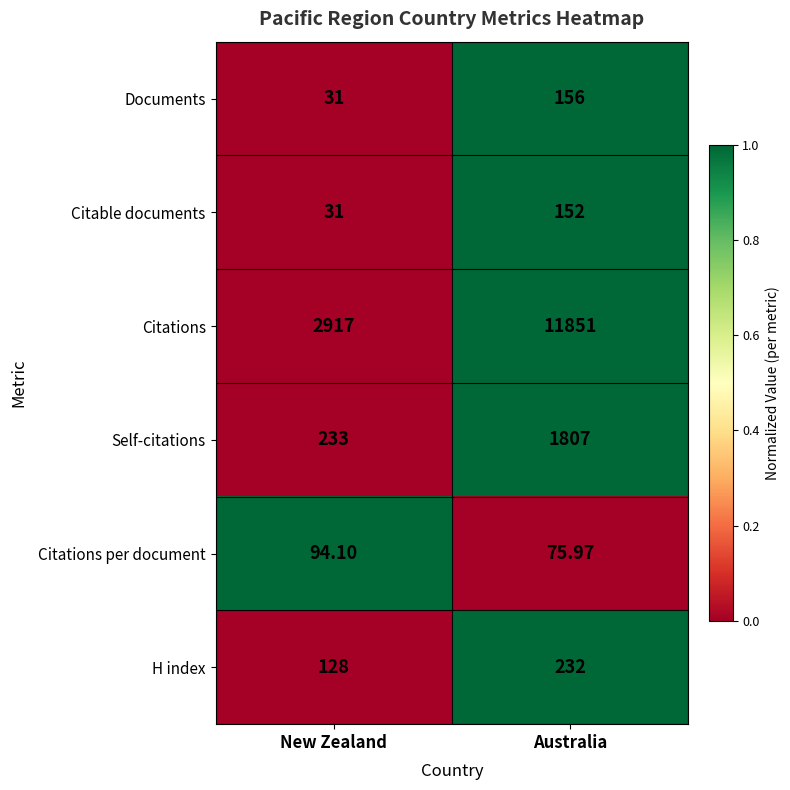

Is the value of Citations per document at Australia greater than the value of Citations at Australia?

No